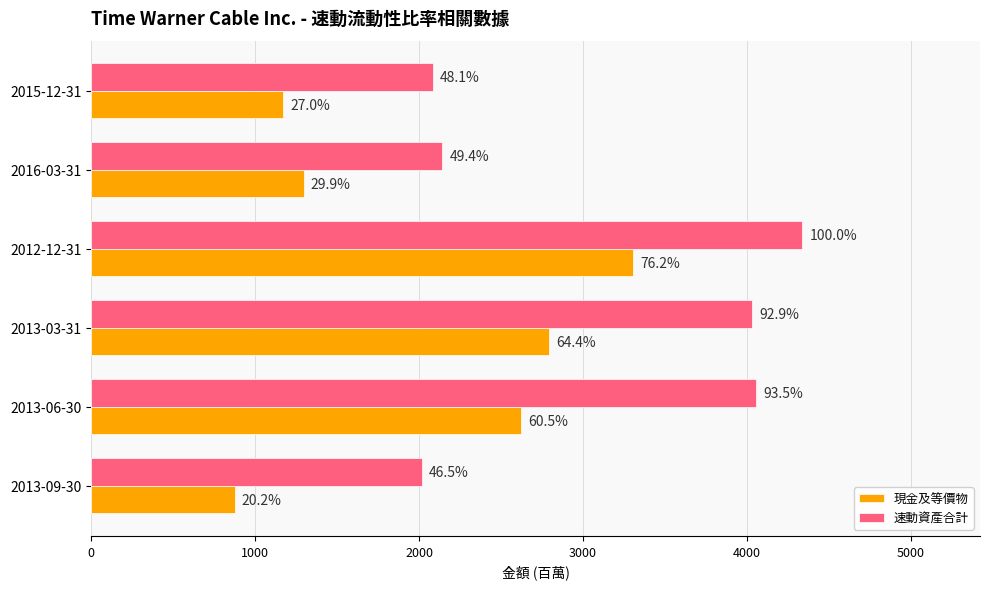

What are all the series names shown in the legend?

現金及等價物, 速動資產合計